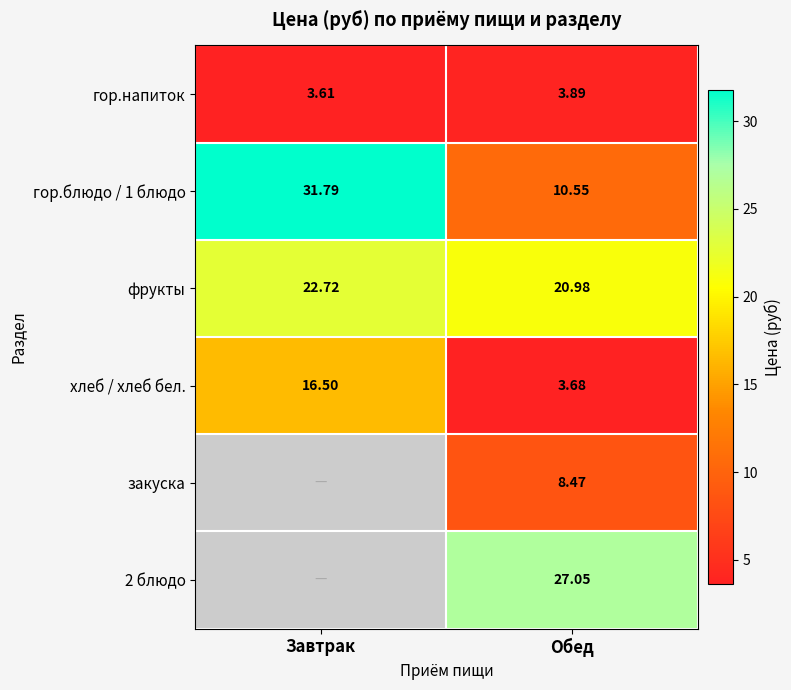

What is the average value of the гор.блюдо / 1 блюдо series?

21.2